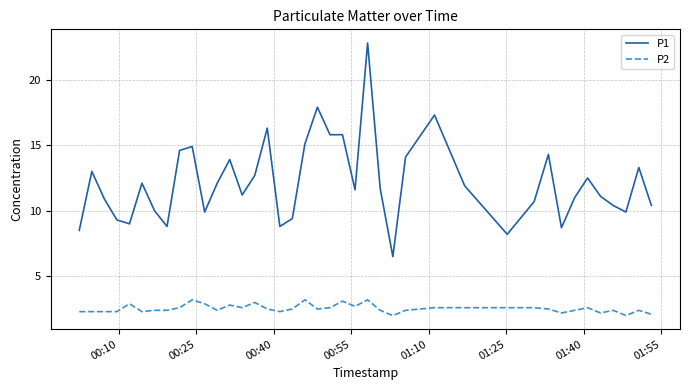

Rank the series by their average value, from lowest to highest.

P2, P1